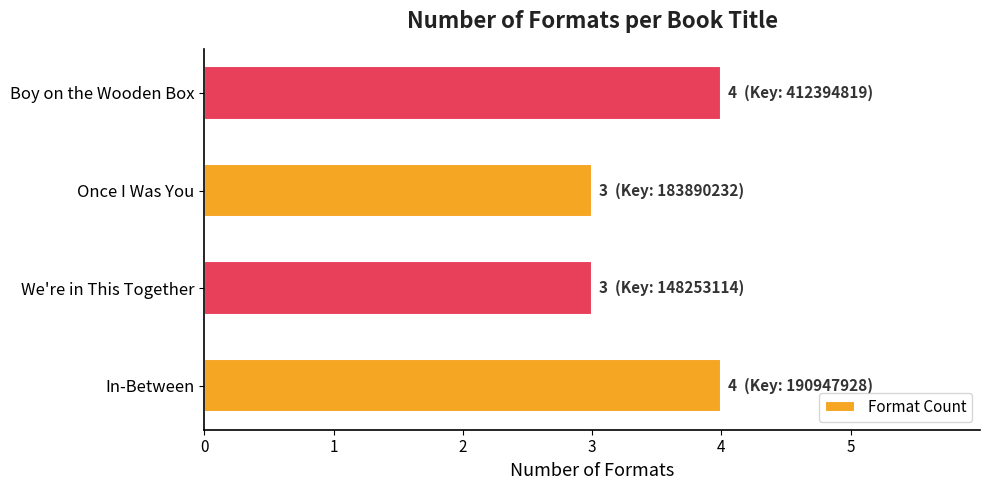

Is it true that the value at We're in This Together is 5?

False